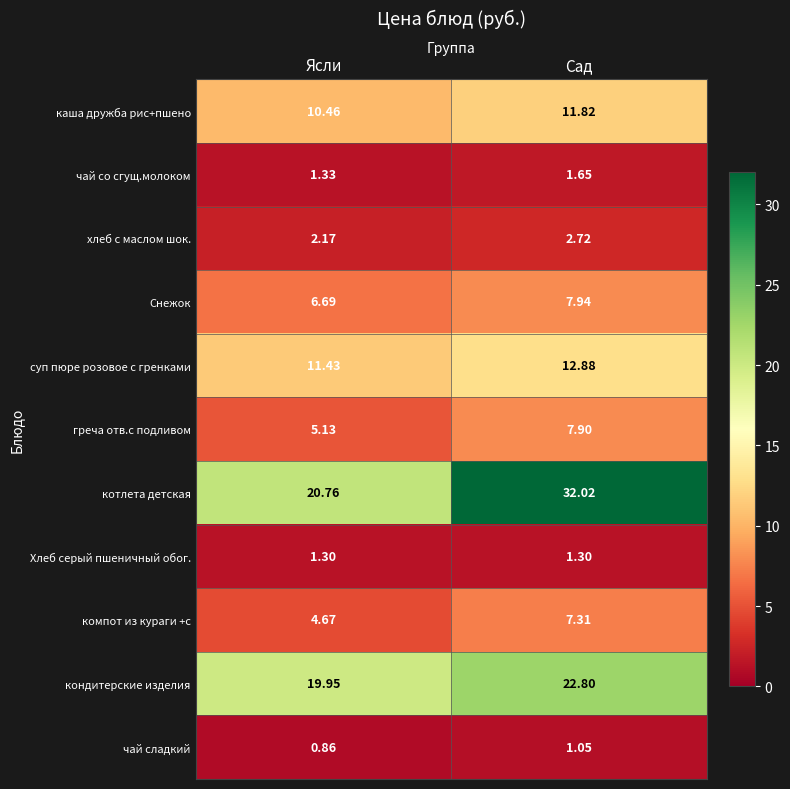

Where is чай со сгущ.молоком nearest to the value 1?

Ясли